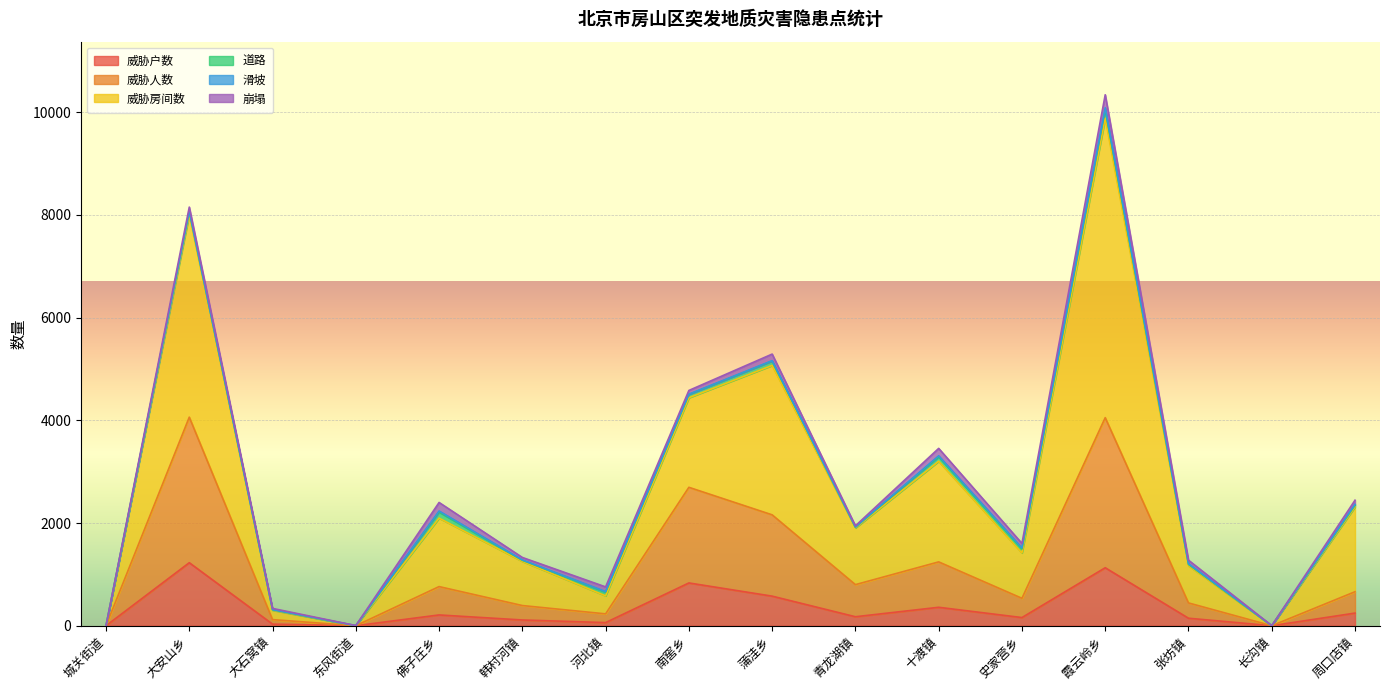

Rank the categories by 威胁人数 value from highest to lowest.

大安山乡, 霞云岭乡, 南窖乡, 蒲洼乡, 十渡镇, 青龙湖镇, 佛子庄乡, 周口店镇, 史家营乡, 张坊镇, 韩村河镇, 河北镇, 大石窝镇, 城关街道, 东风街道, 长沟镇